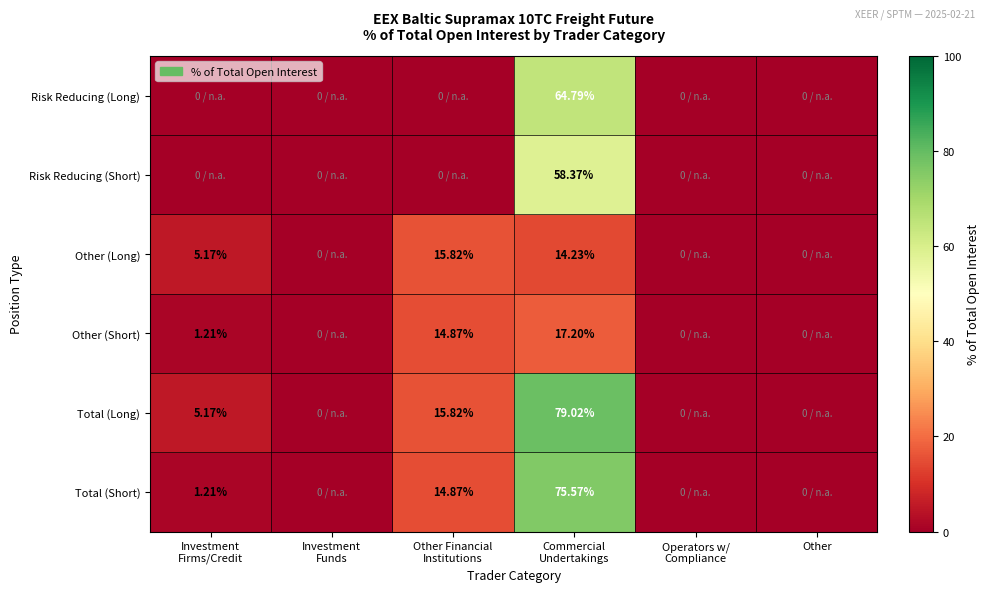

List the series in order of their peak value, lowest first.

Other (Long), Other (Short), Risk Reducing (Short), Risk Reducing (Long), Total (Short), Total (Long)